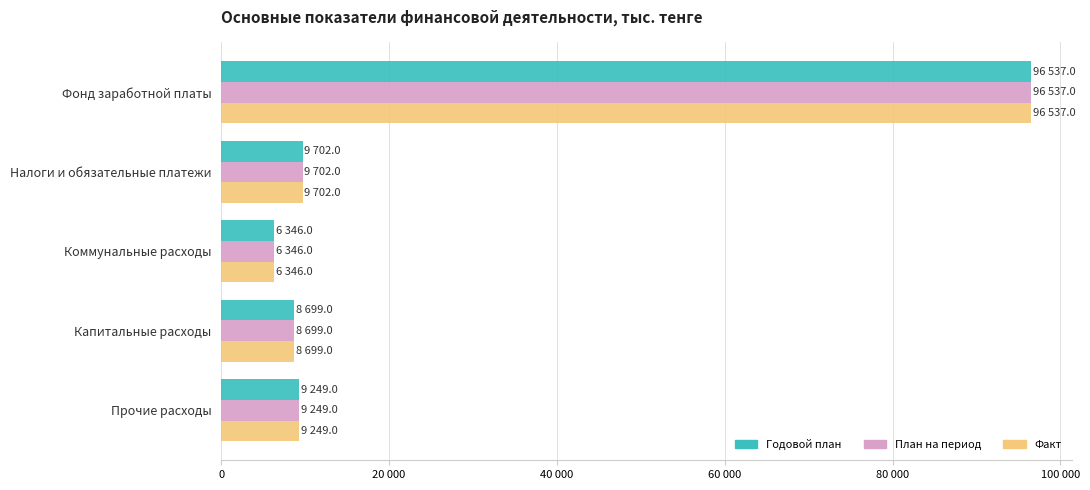

What are all the series names shown in the legend?

Годовой план, План на период, Факт